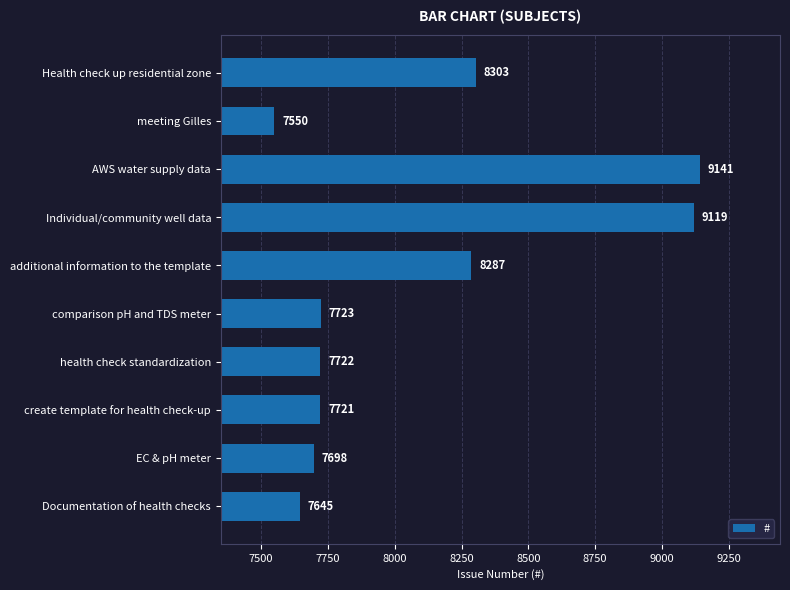

At which label is the value closest to 8345?

Health check up residential zone